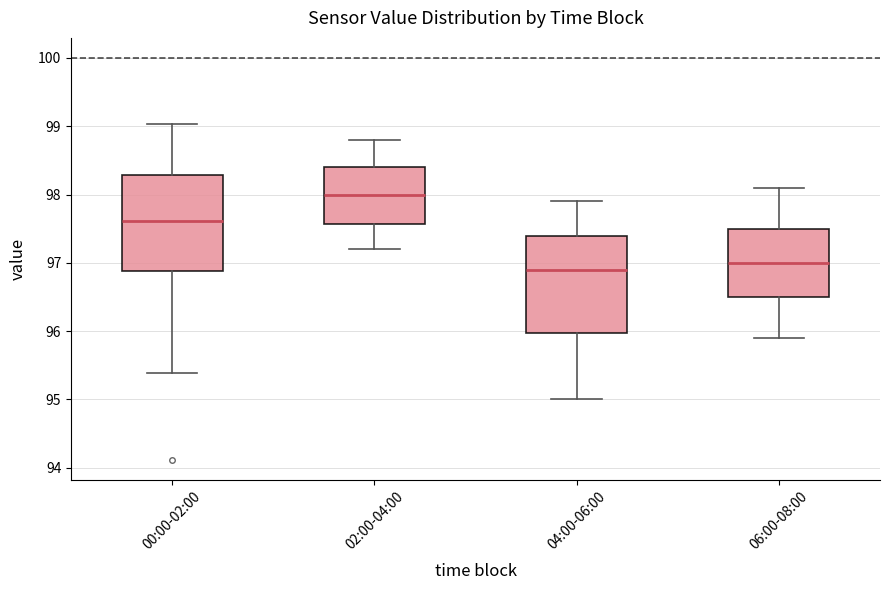

Which box's median line is the highest?

02:00-04:00